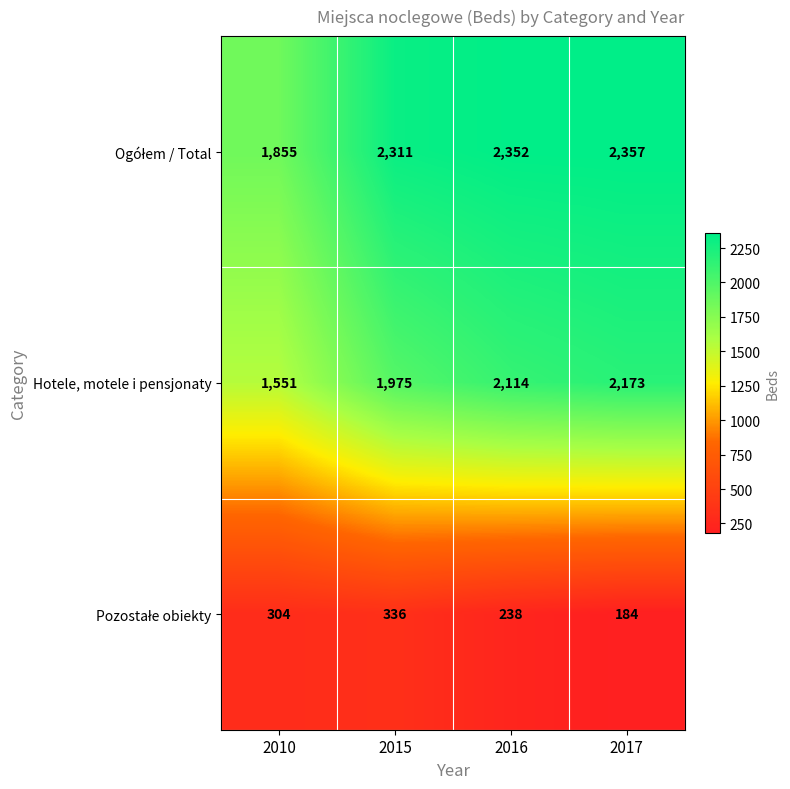

The Hotele, motele i pensjonaty series shows 3011 at 2015. True or false?

False